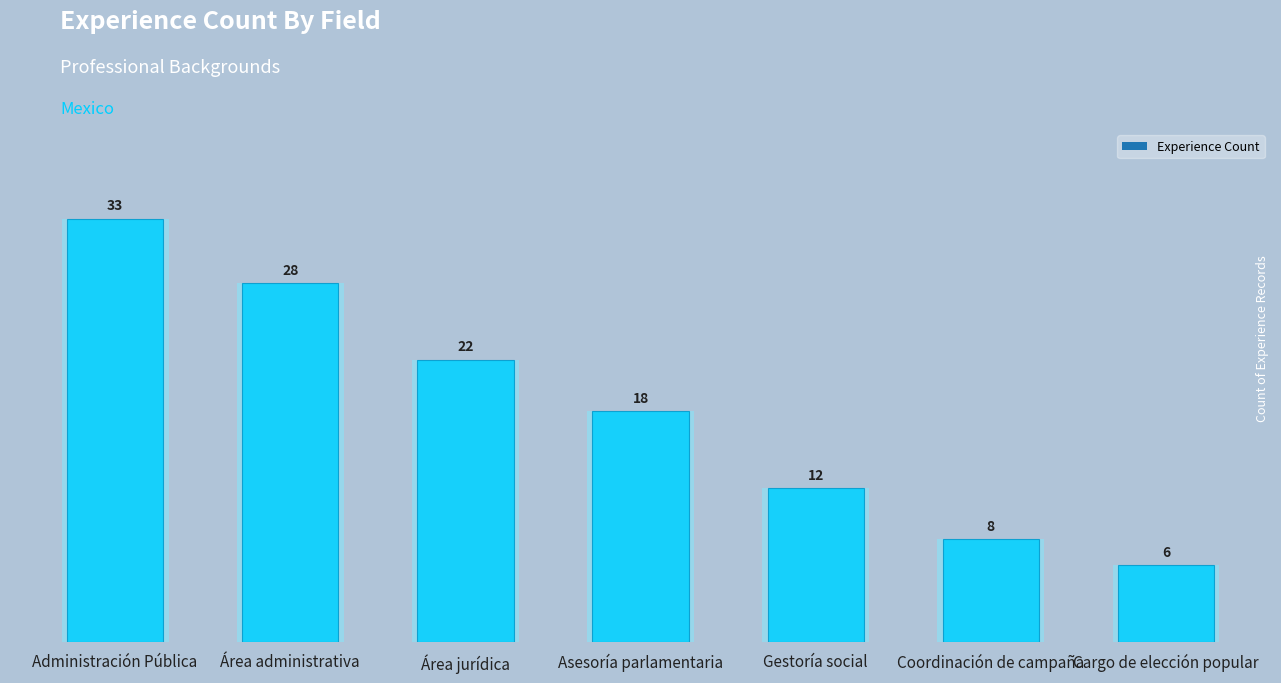

Does the chart contain stacked bars?

No